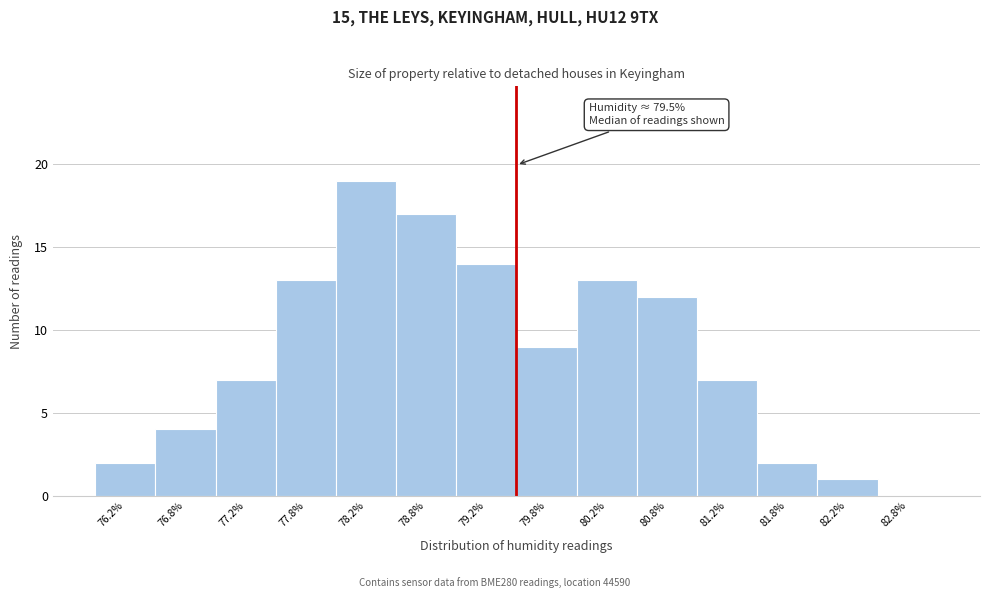

Which range on the x-axis has the tallest bar?

78.0 to 78.5